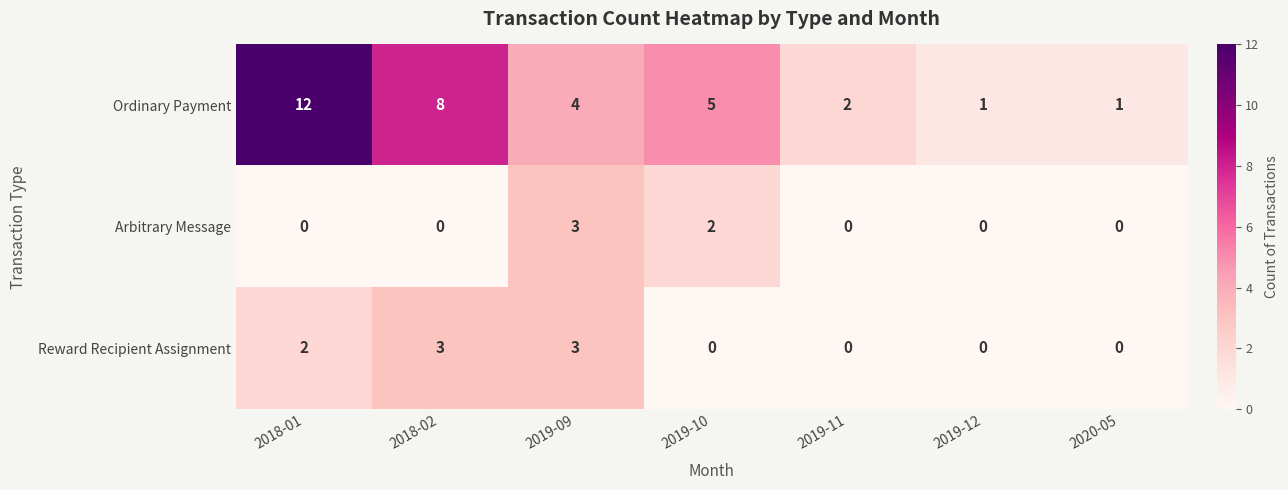

Which series has the widest spread of values?

Ordinary Payment